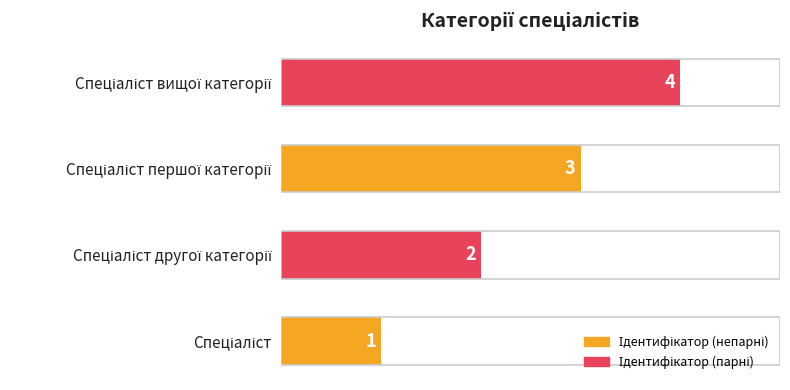

What is the maximum value shown in the chart?

4